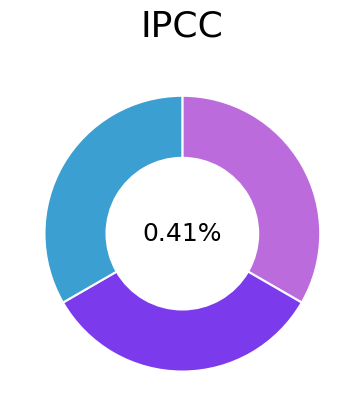

True or false: გერასიმე სოფრომის ძე ხაბეიშვილი accounts for 33% of the total.

True